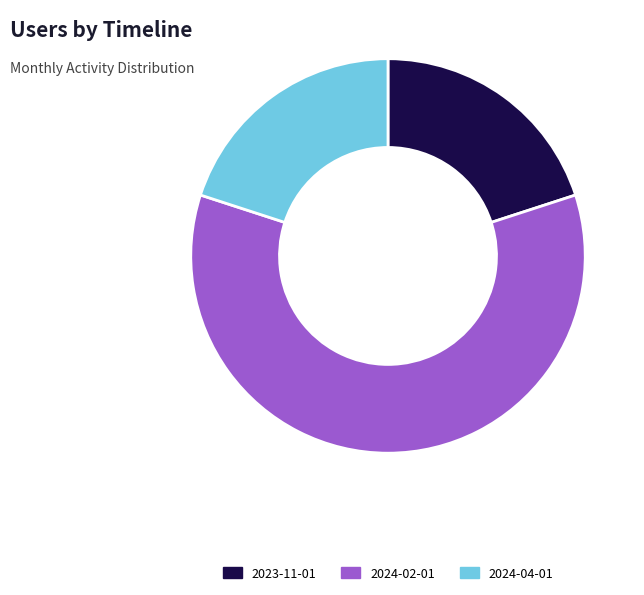

Approximately how many times larger is the value at 2023-11-01 compared to 2024-04-01?

1.0